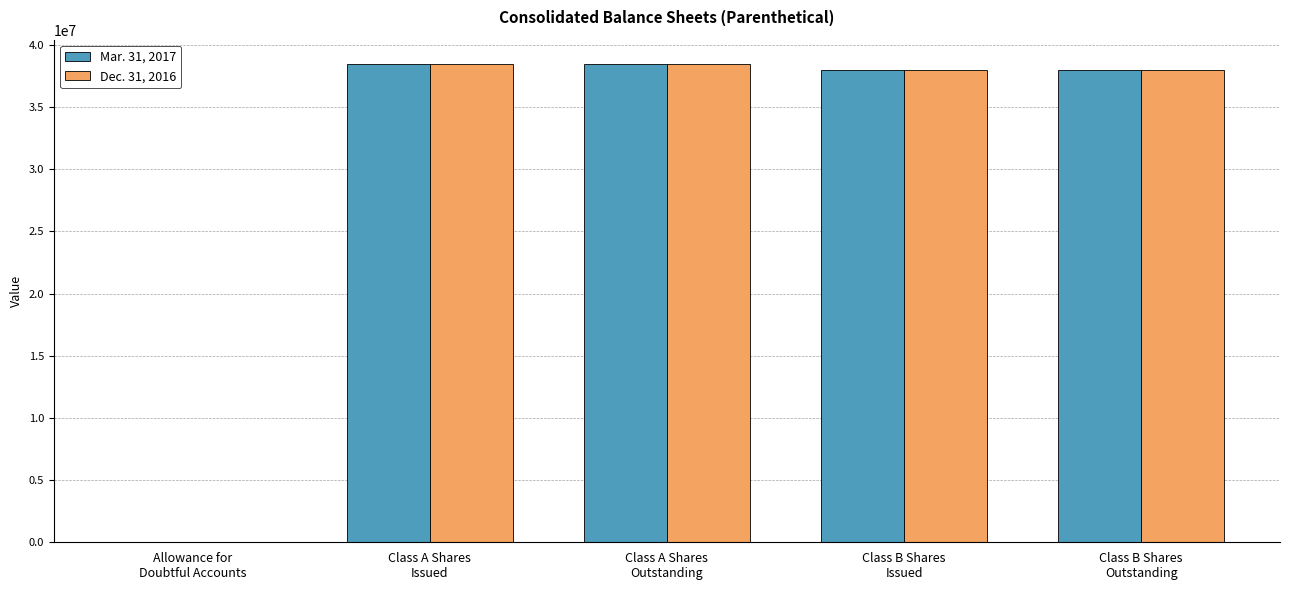

Between Class A Shares
Outstanding and Class B Shares
Outstanding, which series saw the biggest shift?

Mar. 31, 2017